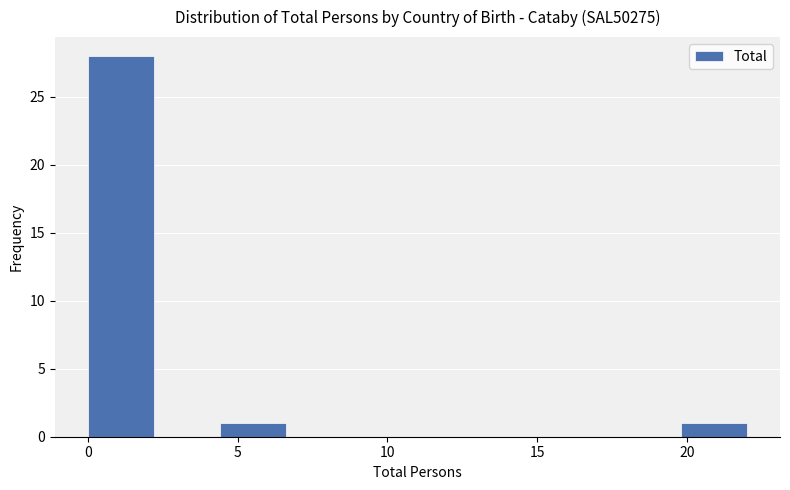

Reading left to right, transcribe this chart: for each bar, give the range it covers on the x-axis and its height. Neither the bar edges nor the heights are printed on the chart, so give them approximately, as read against the axes.

0.0 to 2.2: 28
2.2 to 4.4: 0
4.4 to 6.6: 1
6.6 to 8.8: 0
8.8 to 11.0: 0
11.0 to 13.2: 0
13.2 to 15.4: 0
15.4 to 17.6: 0
17.6 to 19.8: 0
19.8 to 22.0: 1